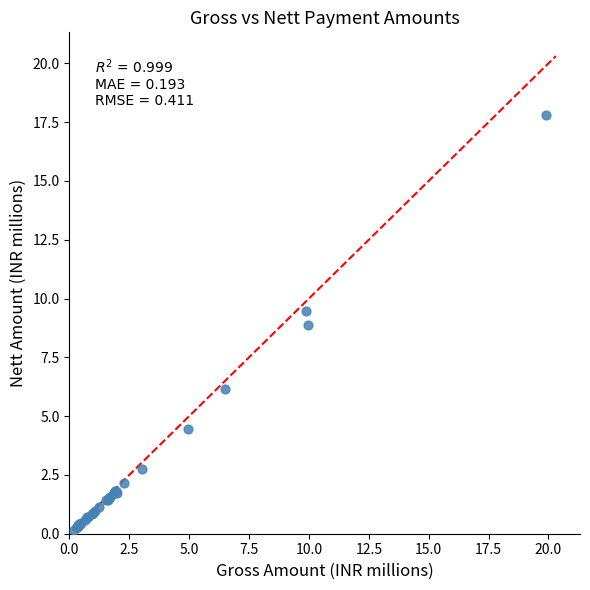

What Y value in the scatter plot is closest to 8?

8.9